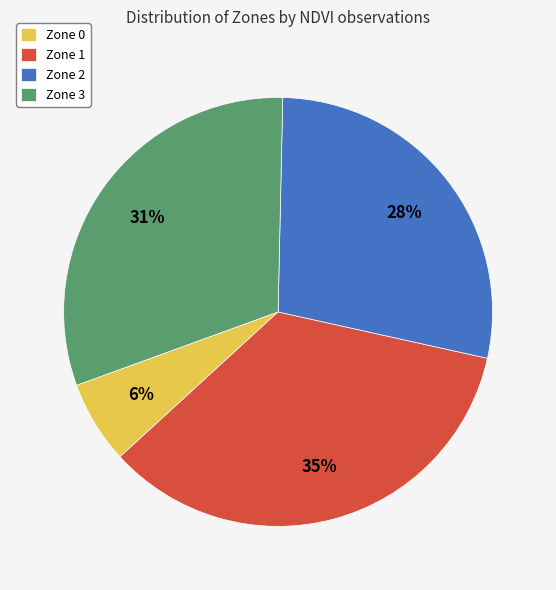

What is the largest slice in the pie chart?

Zone 1